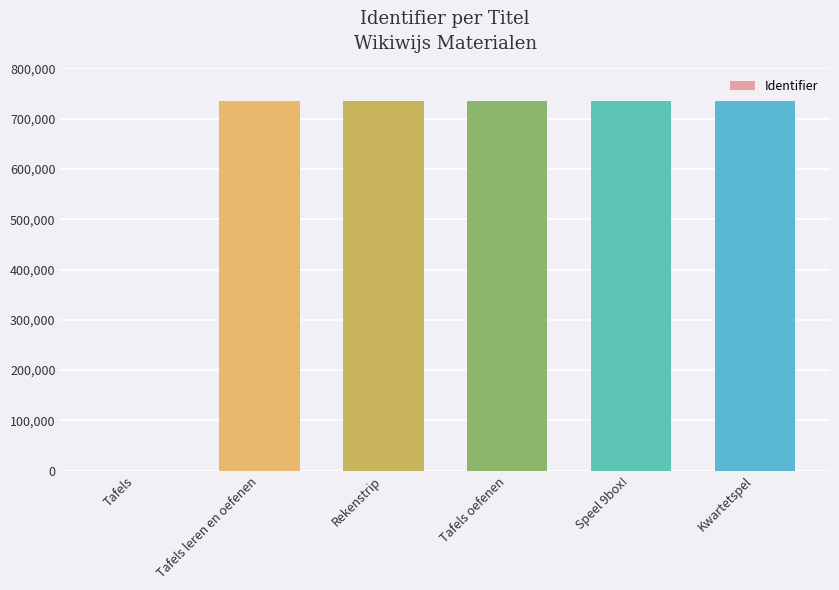

What is the approximate value at Tafels oefenen?

735098